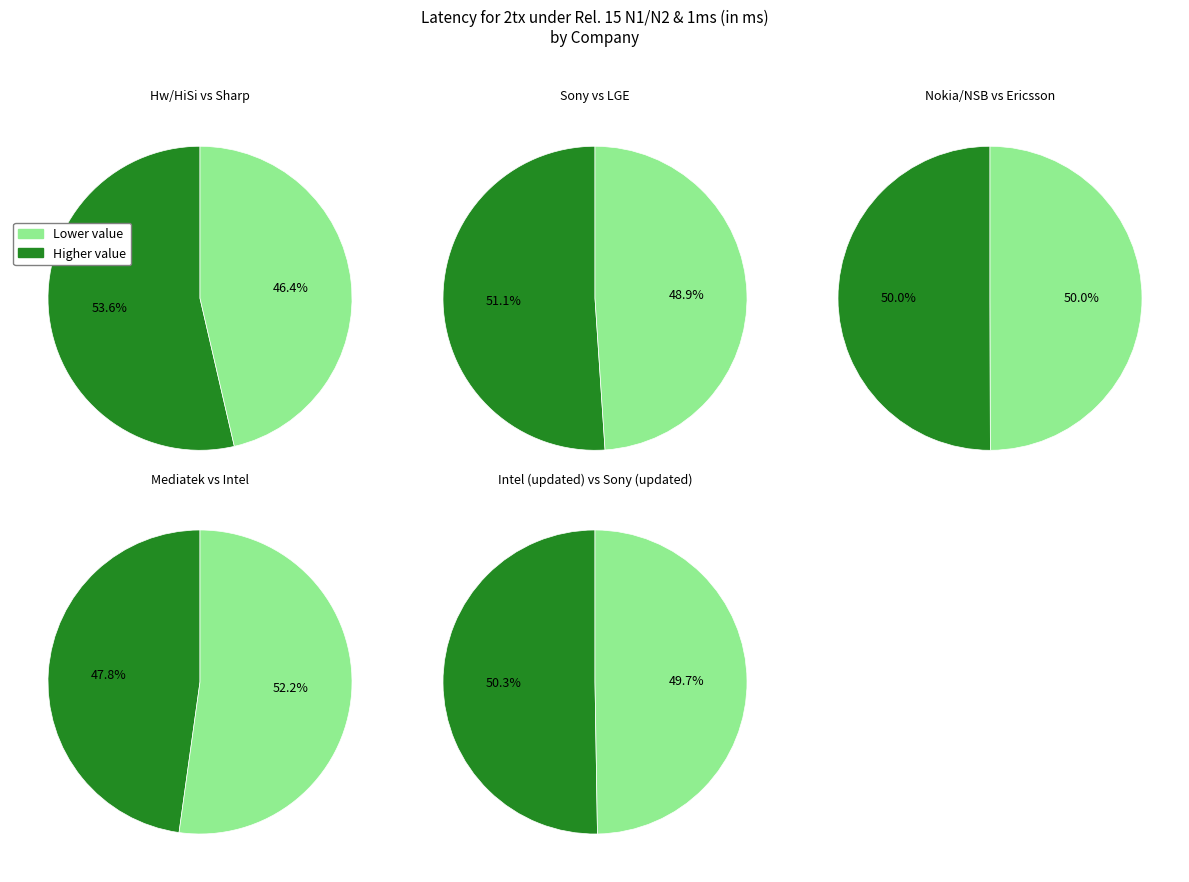

What is the ratio of the value at Sony to the value at Nokia/NSB?

1.1